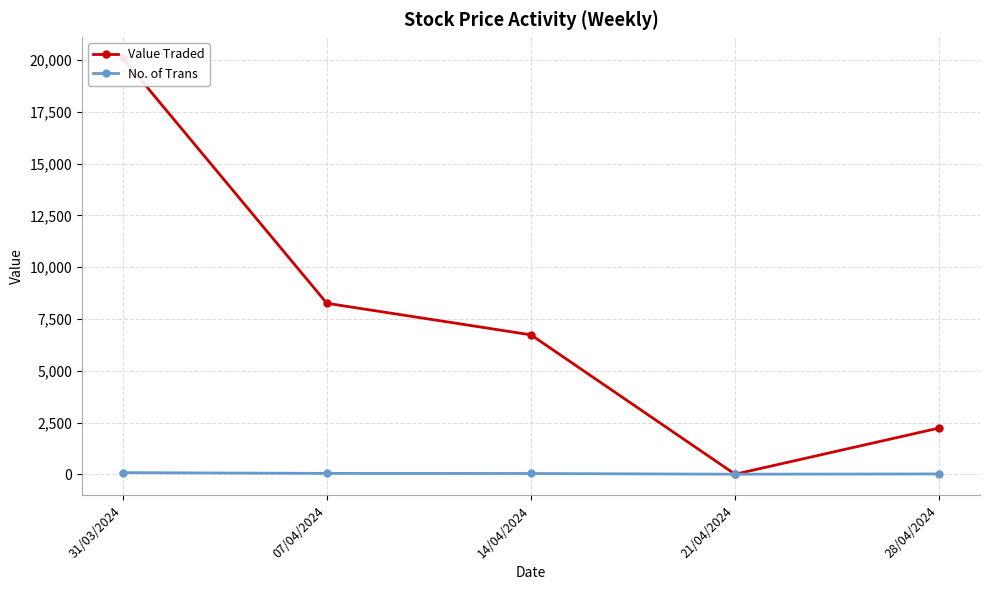

Reading left to right, what are all the values shown in this chart?

Value Traded: 31/03/2024=20102	07/04/2024=8256	14/04/2024=6732	21/04/2024=4	28/04/2024=2234
No. of Trans: 31/03/2024=81	07/04/2024=44	14/04/2024=39	21/04/2024=5	28/04/2024=18